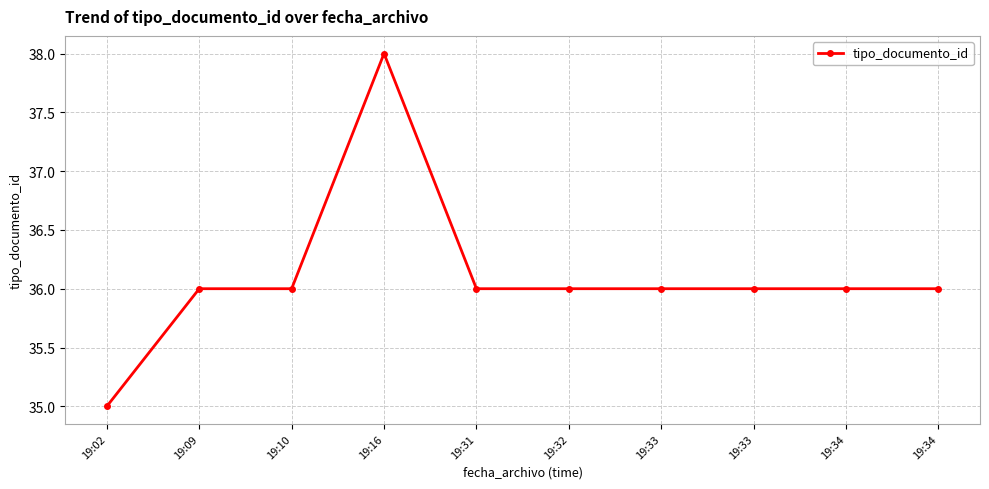

How many points are higher than both their immediate neighbors (excluding endpoints)?

1